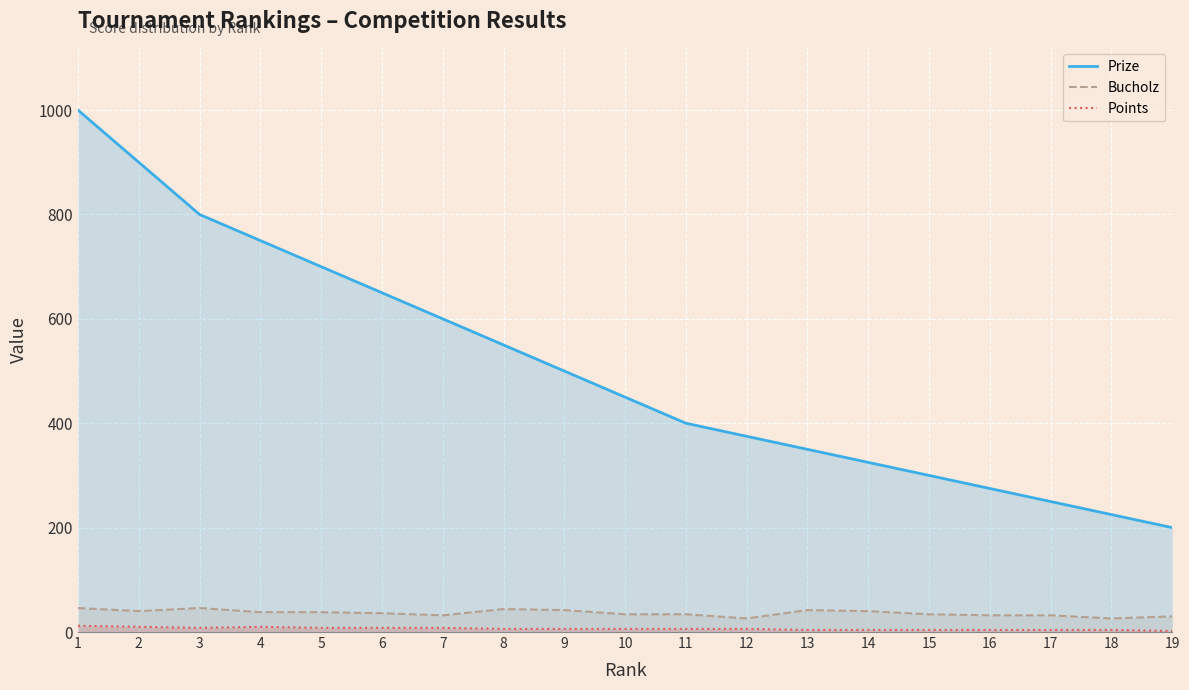

Does the chart display data point markers on the line(s)?

No